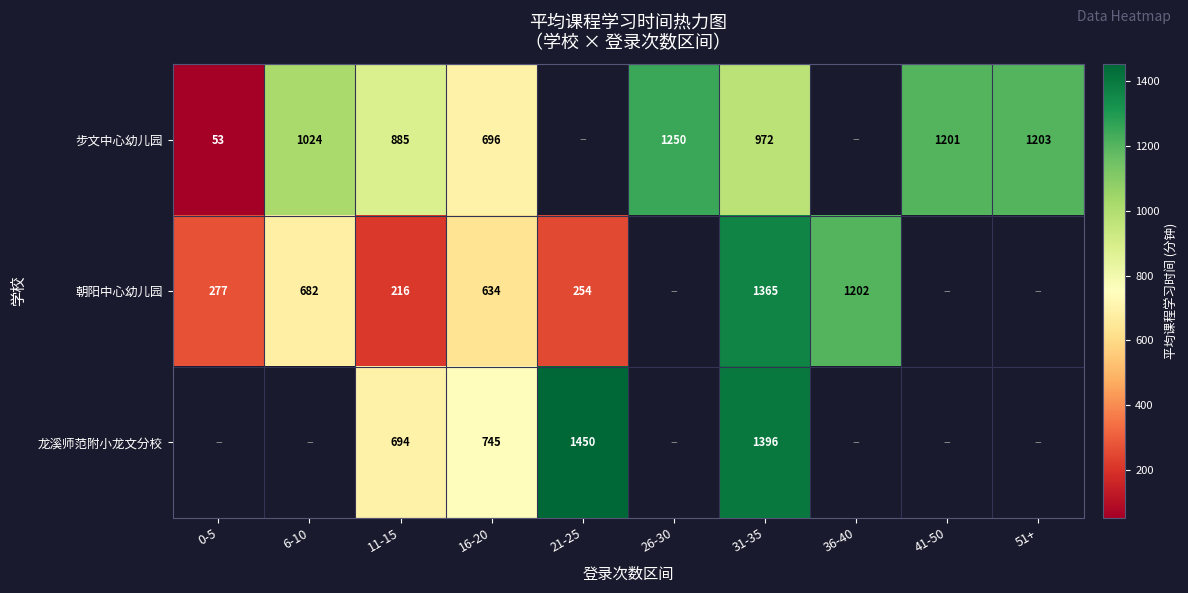

What is the greatest value displayed?

1450.5